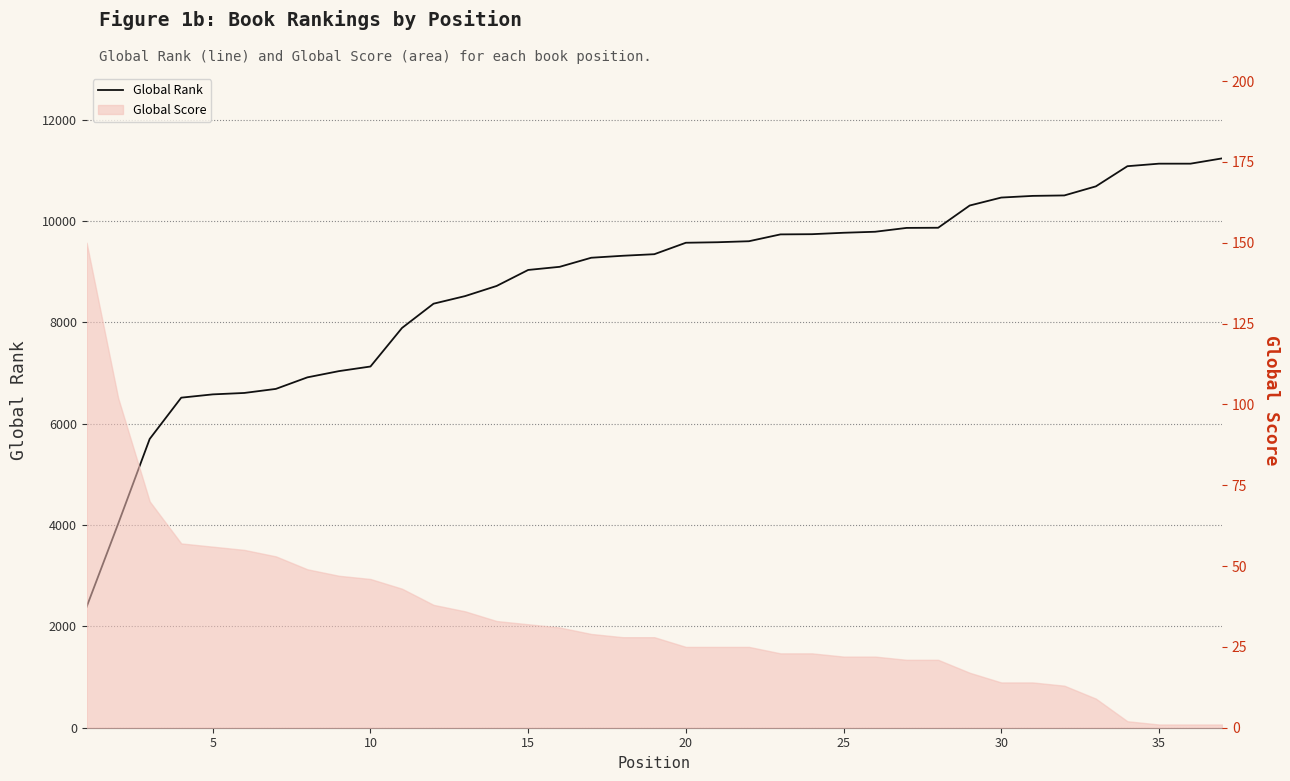

How many data points are less than 9347?

18